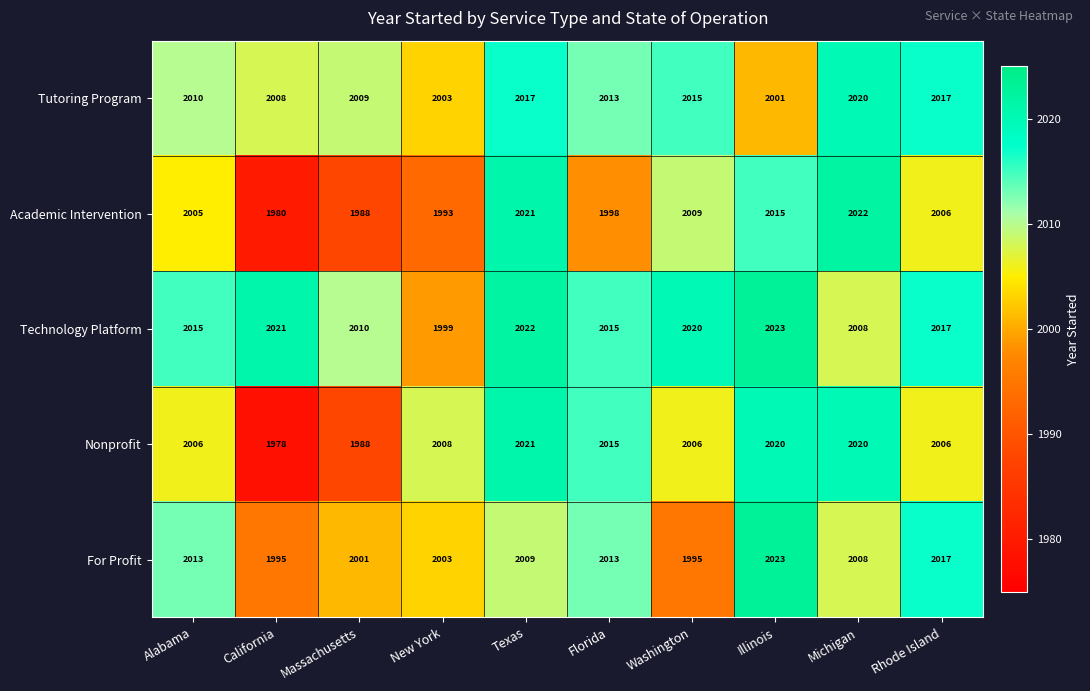

The value of For Profit at Washington is 1995. True or false?

True